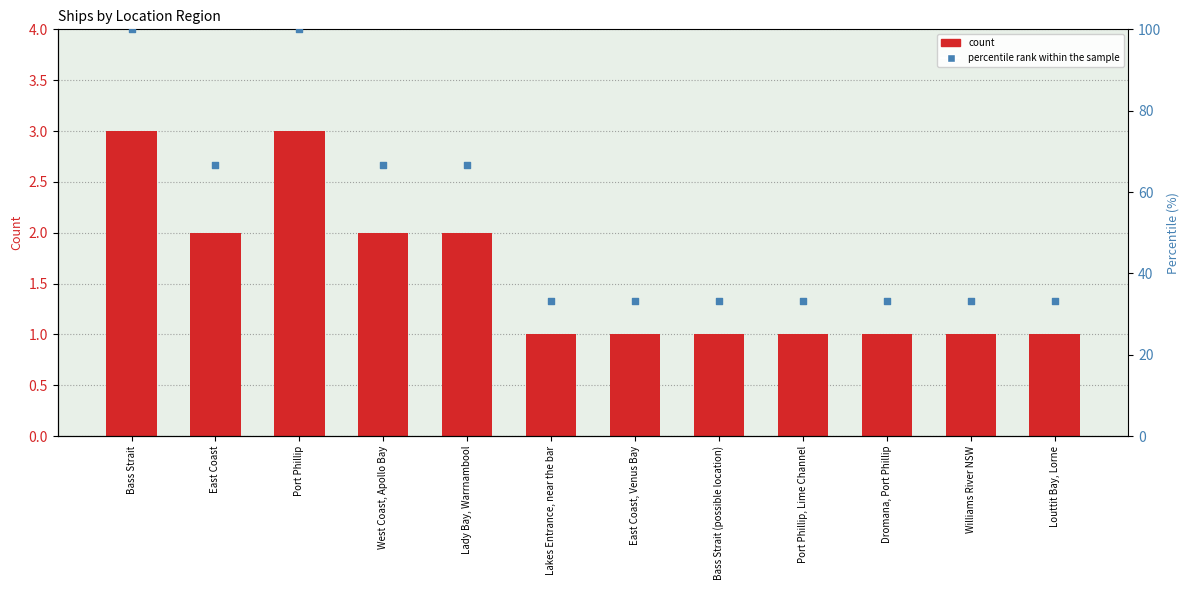

At how many categories does at least one series exceed 6?

12